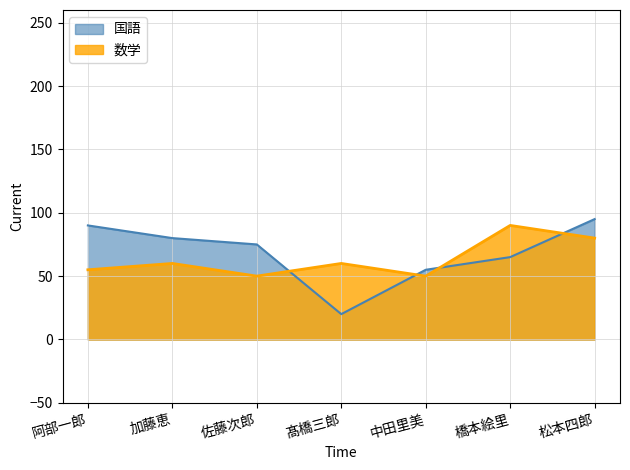

At which label does 数学 reach its peak?

橋本絵里